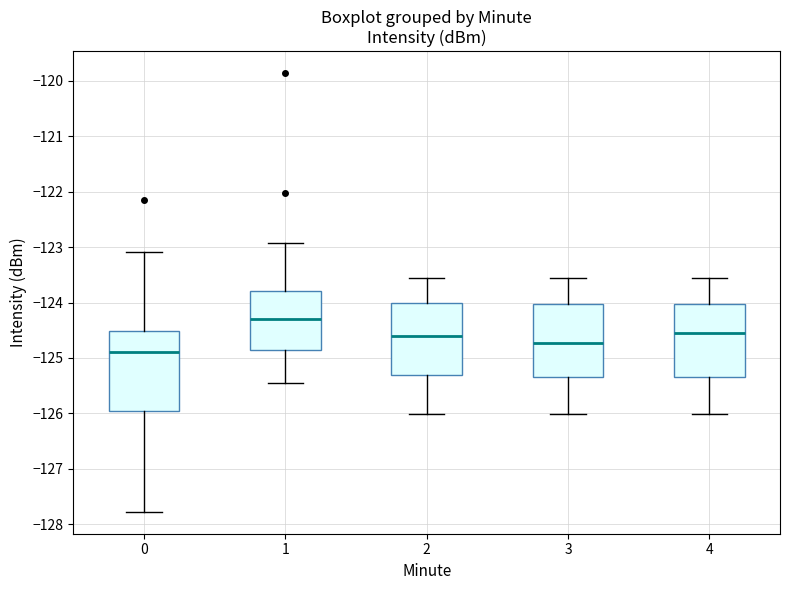

Which box's median line is the lowest?

0